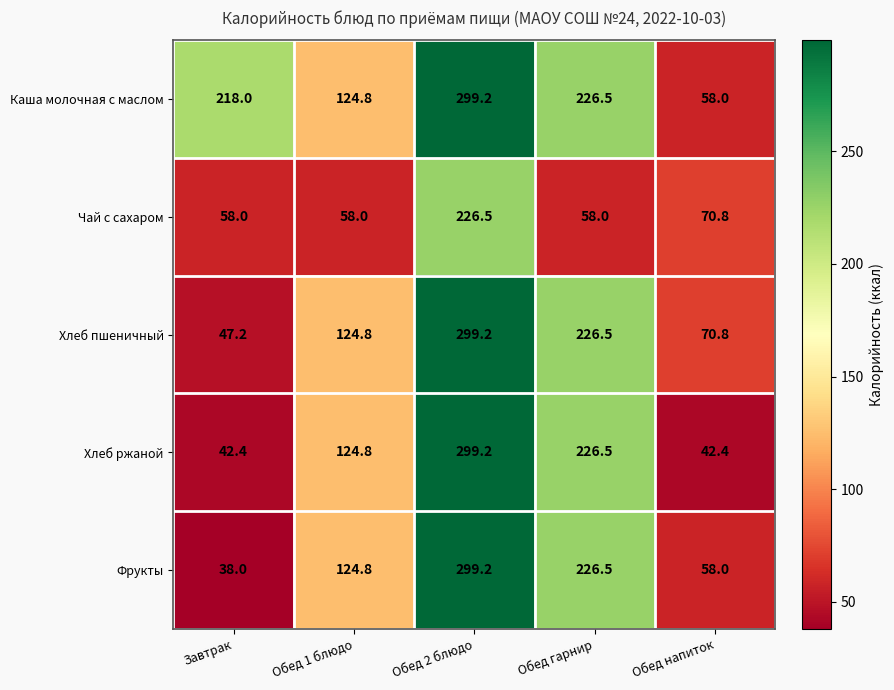

Reading left to right, what are all the values shown in this chart?

Каша молочная с маслом: Завтрак=218.0	Обед 1 блюдо=124.8	Обед 2 блюдо=299.2	Обед гарнир=226.5	Обед напиток=58.0
Чай с сахаром: Завтрак=58.0	Обед 1 блюдо=58.0	Обед 2 блюдо=226.5	Обед гарнир=58.0	Обед напиток=70.8
Хлеб пшеничный: Завтрак=47.2	Обед 1 блюдо=124.8	Обед 2 блюдо=299.2	Обед гарнир=226.5	Обед напиток=70.8
Хлеб ржаной: Завтрак=42.4	Обед 1 блюдо=124.8	Обед 2 блюдо=299.2	Обед гарнир=226.5	Обед напиток=42.4
Фрукты: Завтрак=38.0	Обед 1 блюдо=124.8	Обед 2 блюдо=299.2	Обед гарнир=226.5	Обед напиток=58.0